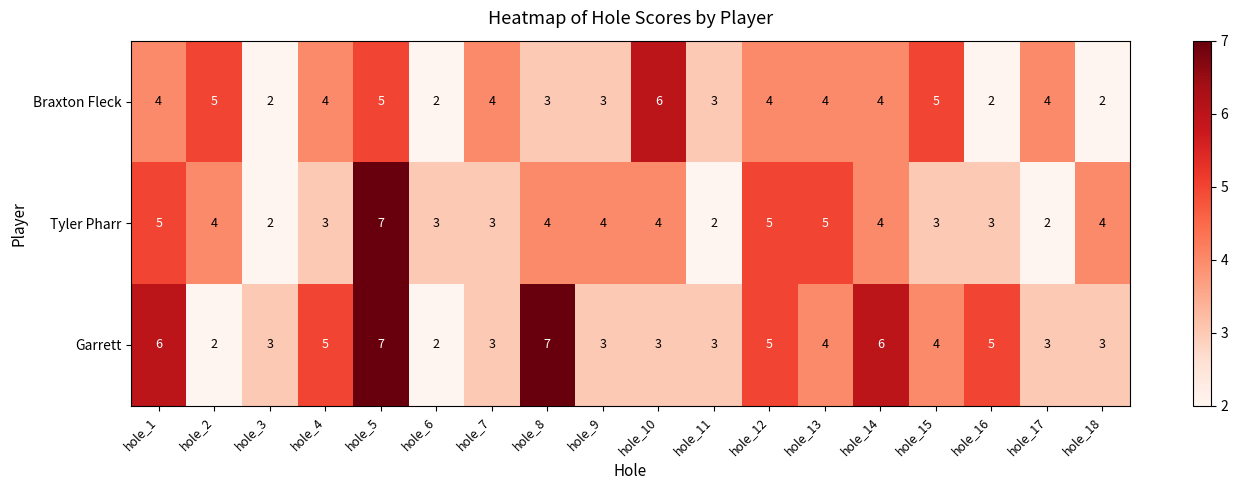

The Braxton Fleck series shows 6 at hole_7. True or false?

False